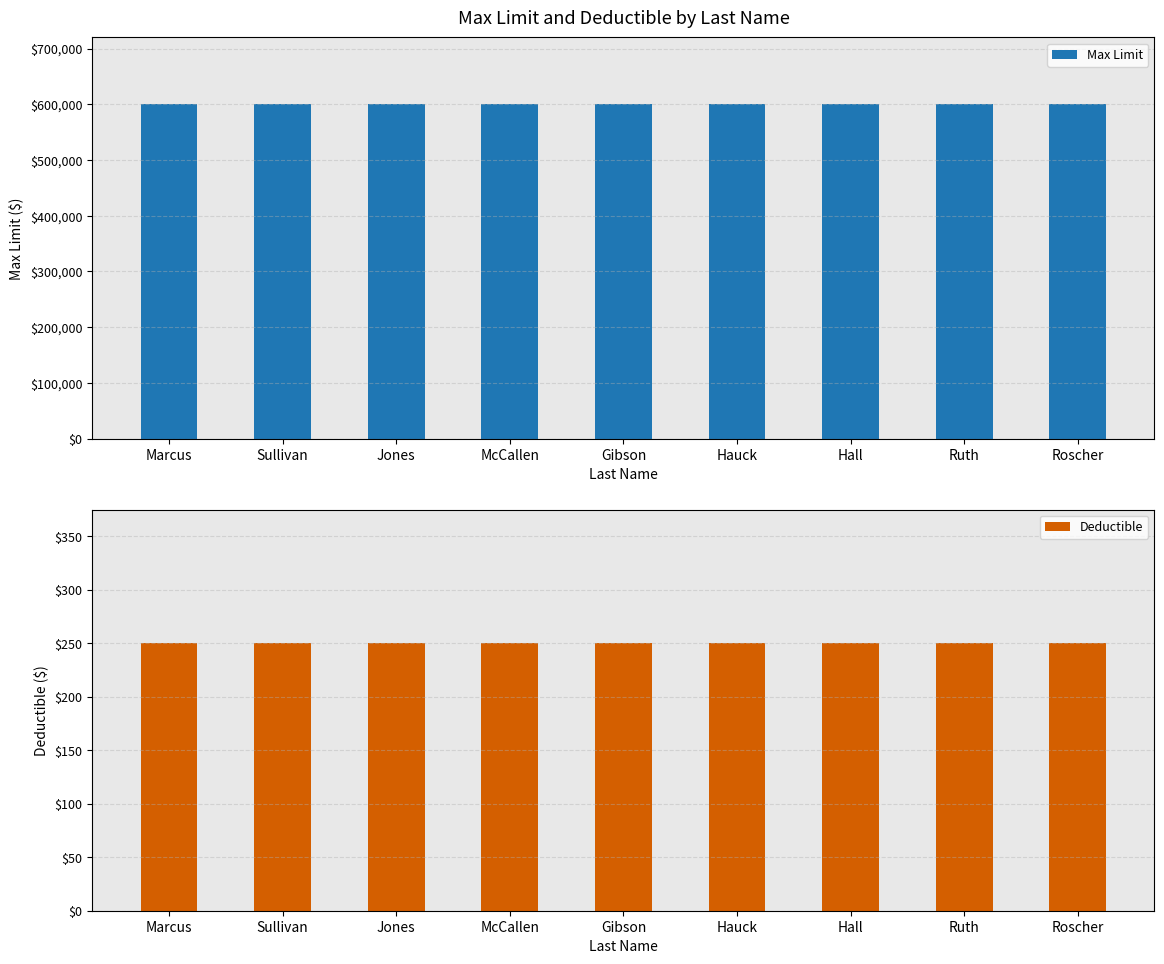

Which series has the largest total across all categories?

Max Limit